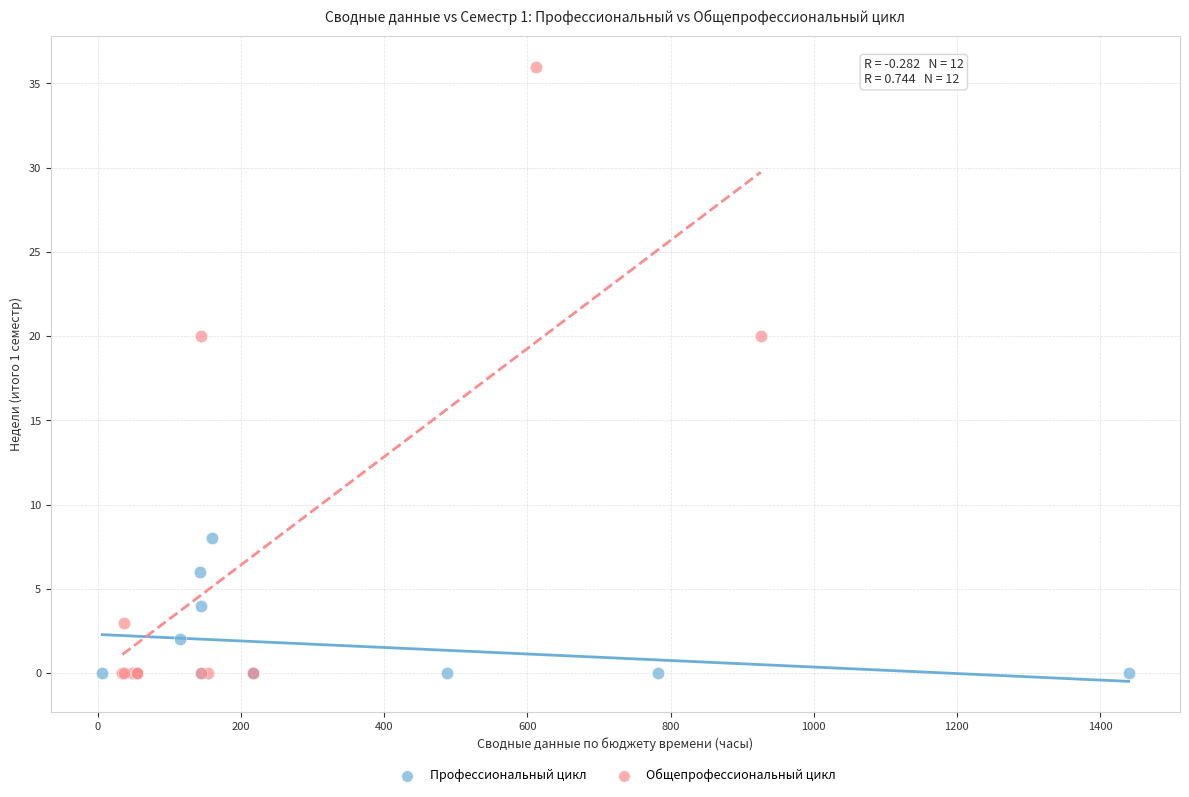

Which series has the widest spread of Y values?

Общепрофессиональный цикл